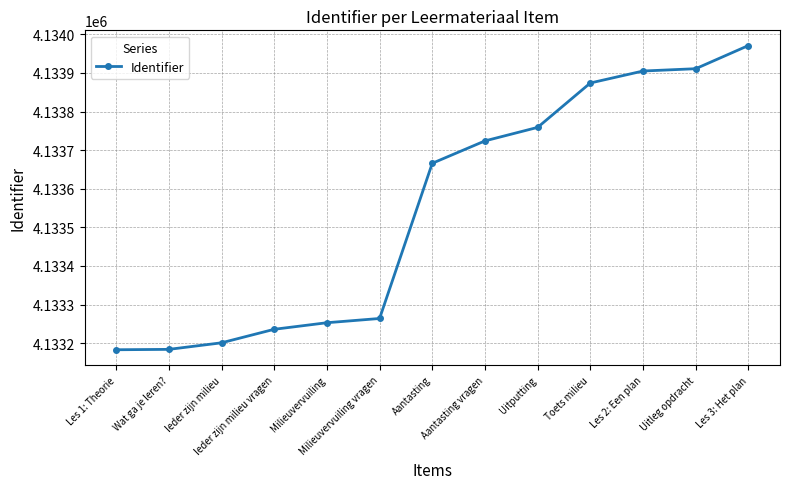

Count the number of categories in the chart.

13